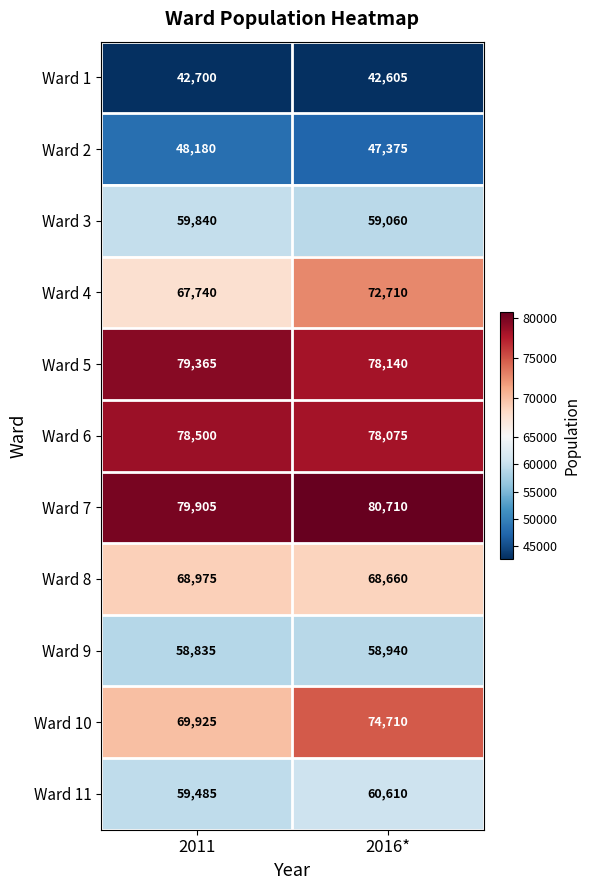

Which series has the largest total across all categories?

Ward 7